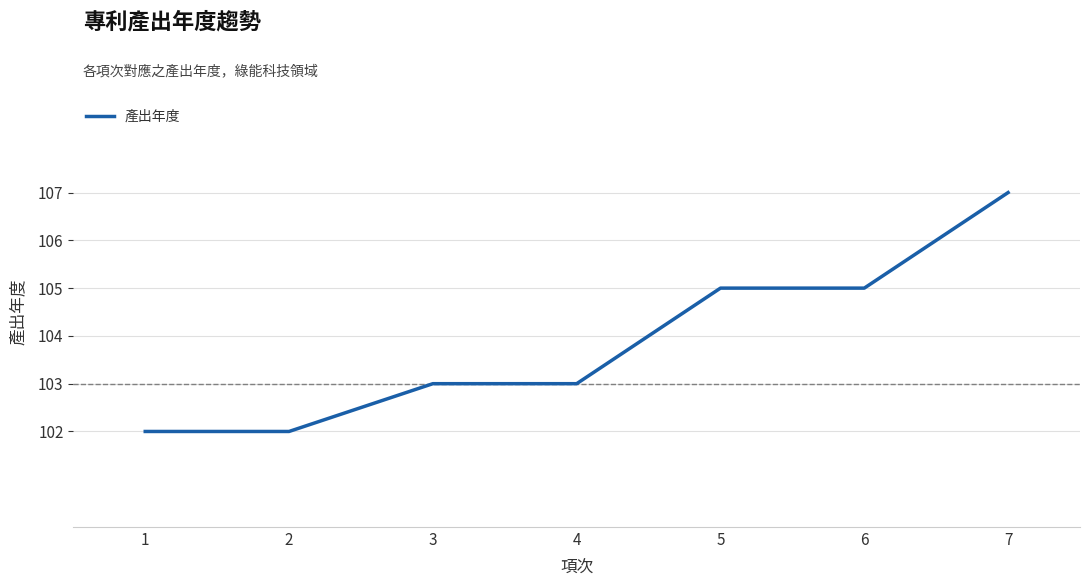

True or false: the data has more than 2 interior local peaks.

False